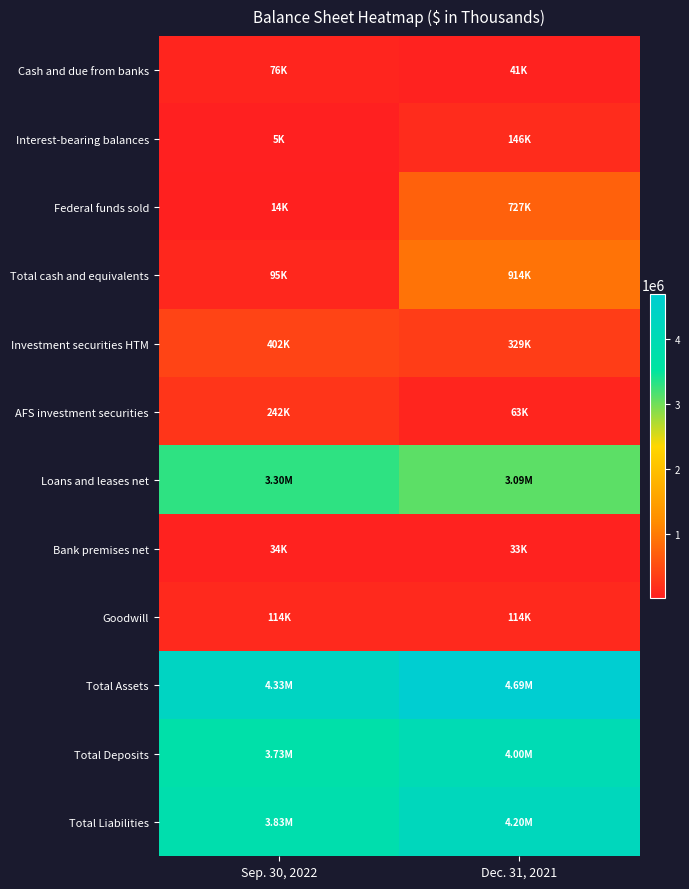

At which category does the chart reach its minimum across all series?

Sep. 30, 2022